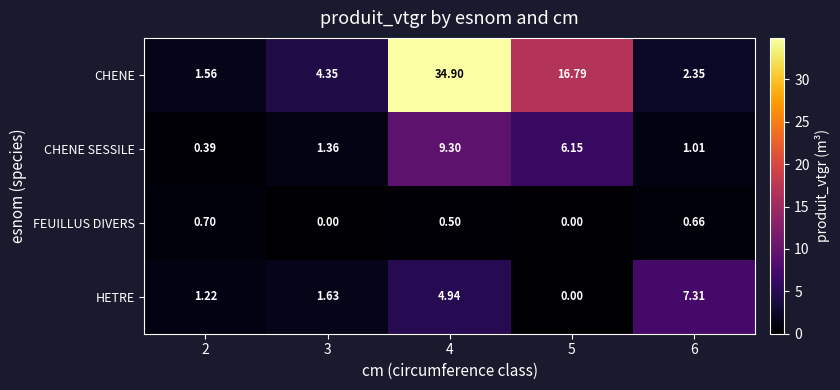

Count the number of data series in this chart.

4